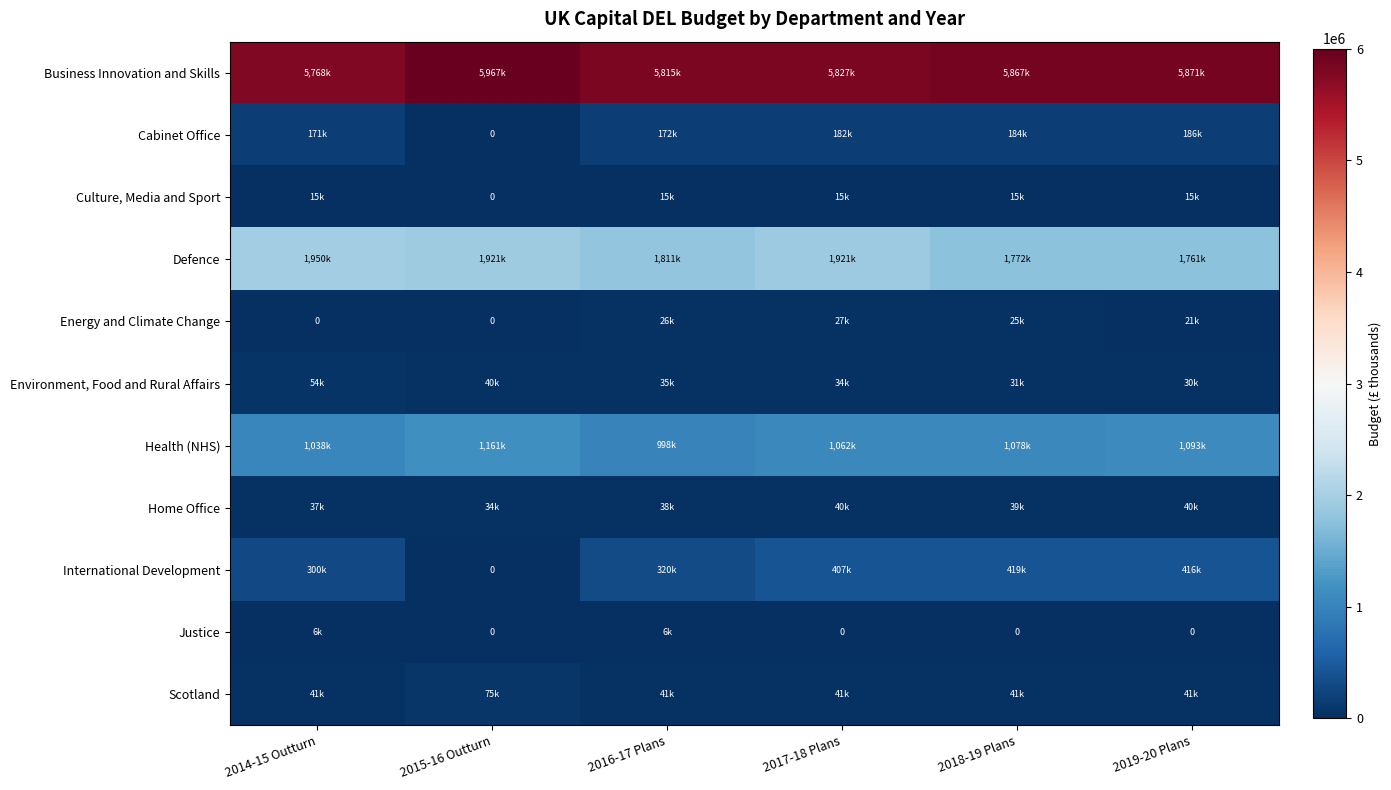

Between 2016-17 Plans and 2017-18 Plans, which series saw the biggest shift?

Defence